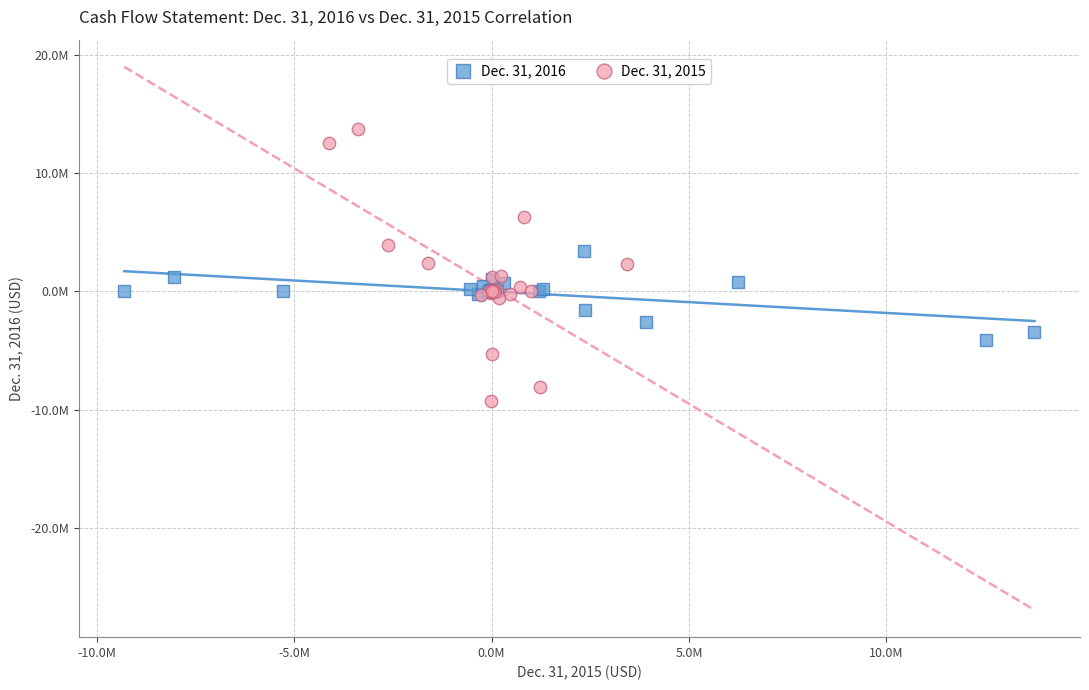

Which series has the largest Y range (max minus min)?

Dec. 31, 2015